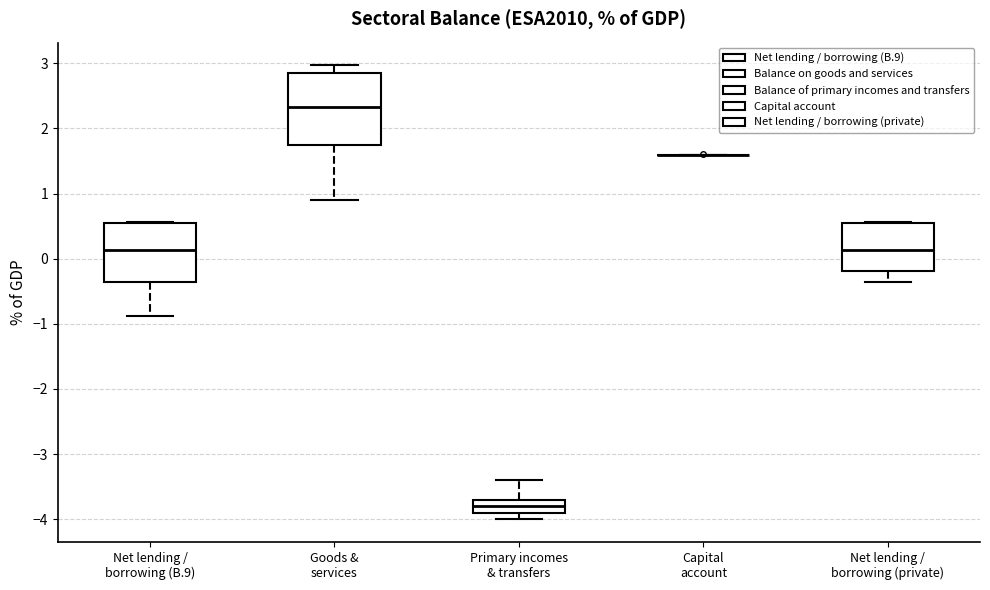

Where does the median line of the box for Goods & services sit on the y-axis? The values are not printed on the chart, so give them approximately, as read against the axis.

2.3